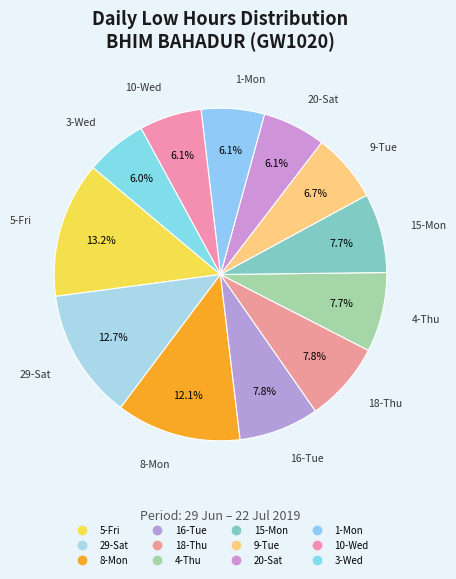

How many segments does this pie chart have?

12